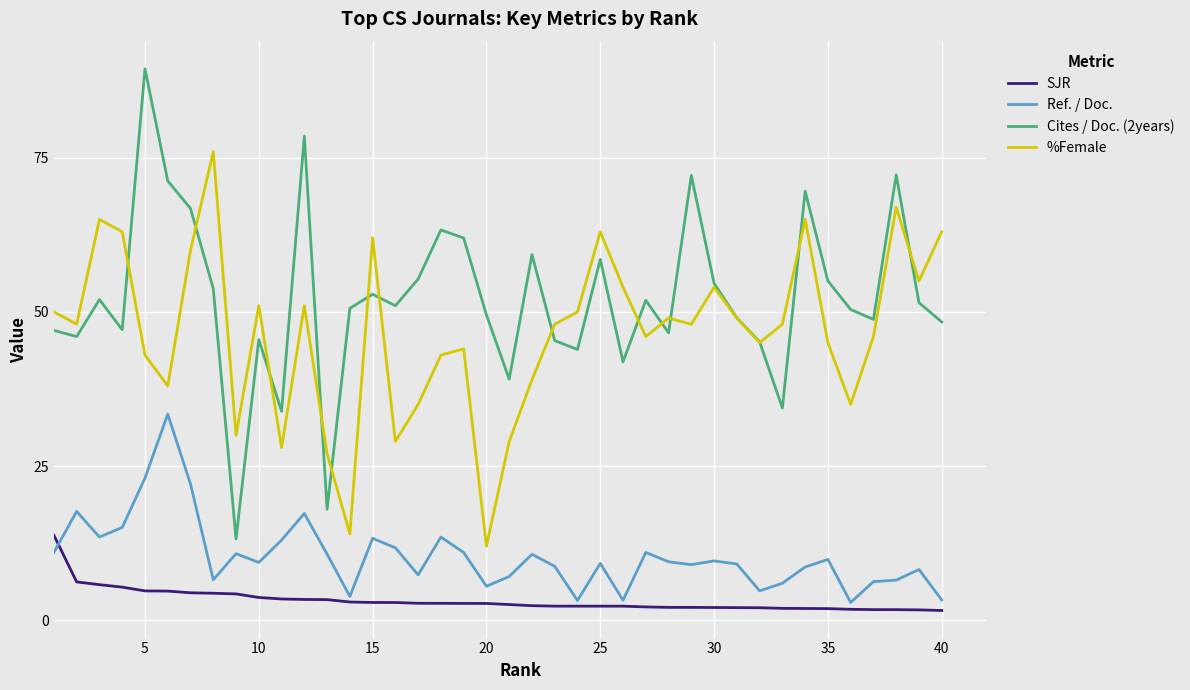

What is the smallest value displayed?

1.6